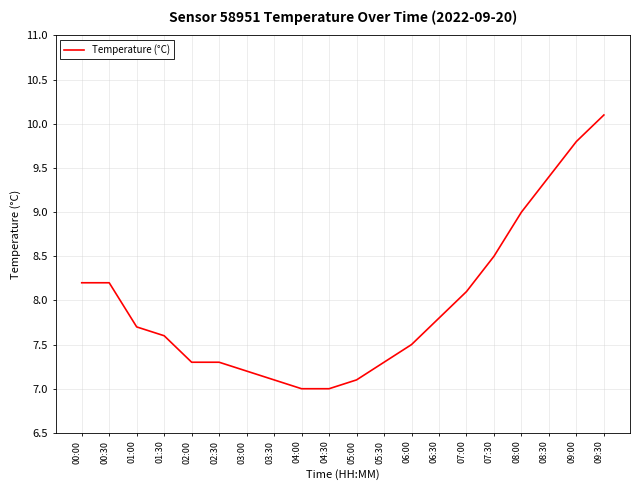

What is the difference between the values at 04:00 and 00:00?

1.2